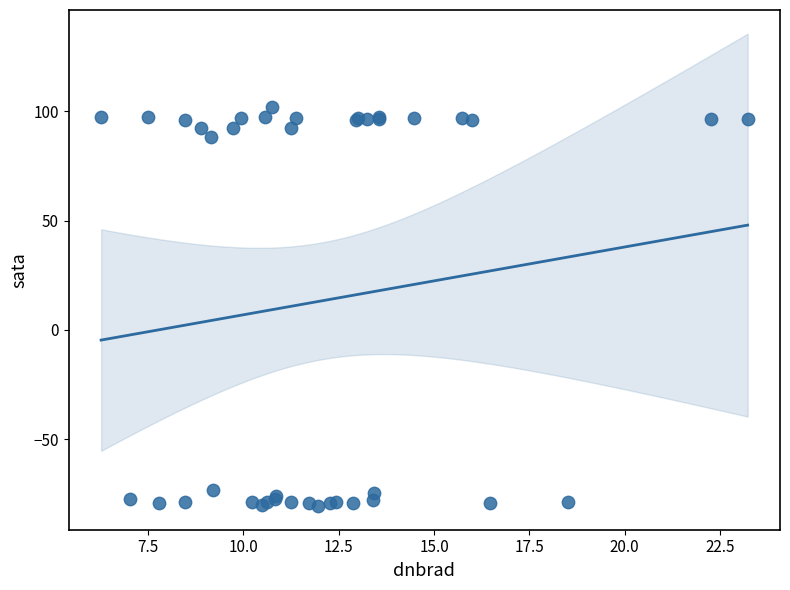

What Y value in the scatter plot is closest to 10?

88.3